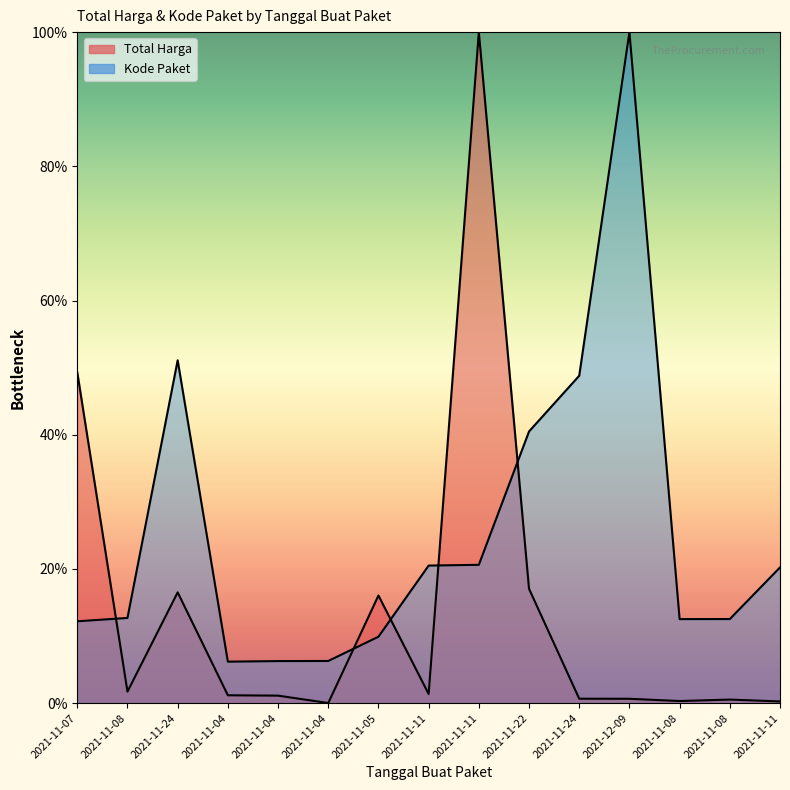

True or false: Kode Paket has a value of 12.6 at 2021-11-11.

False